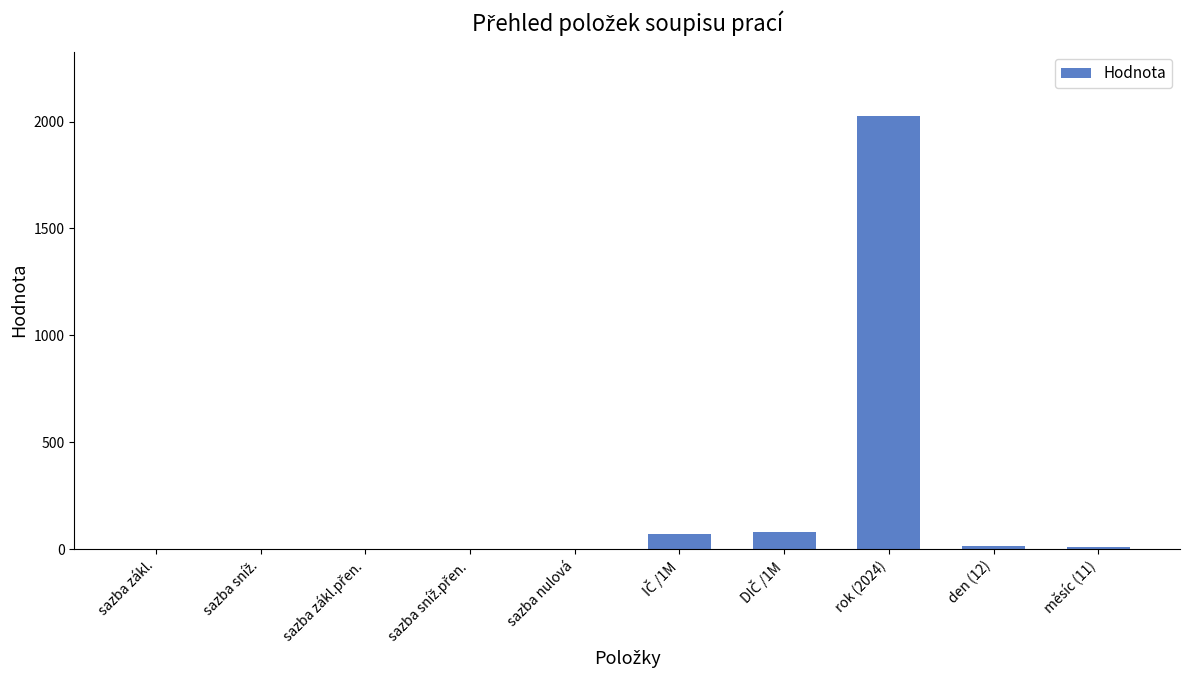

What is the sum of all values?

2198.7